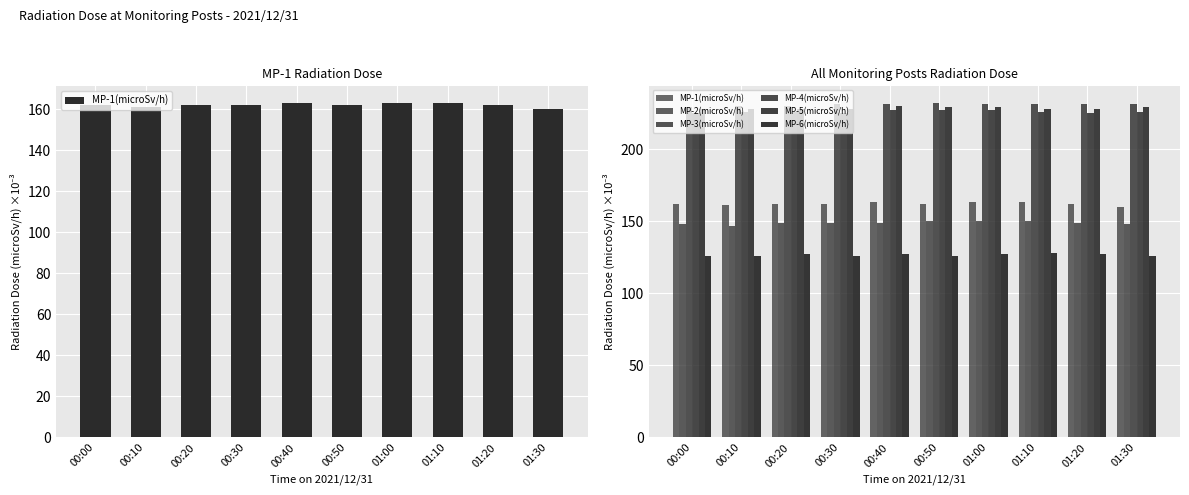

How many data points in MP-3(microSv/h) are above 231?

1